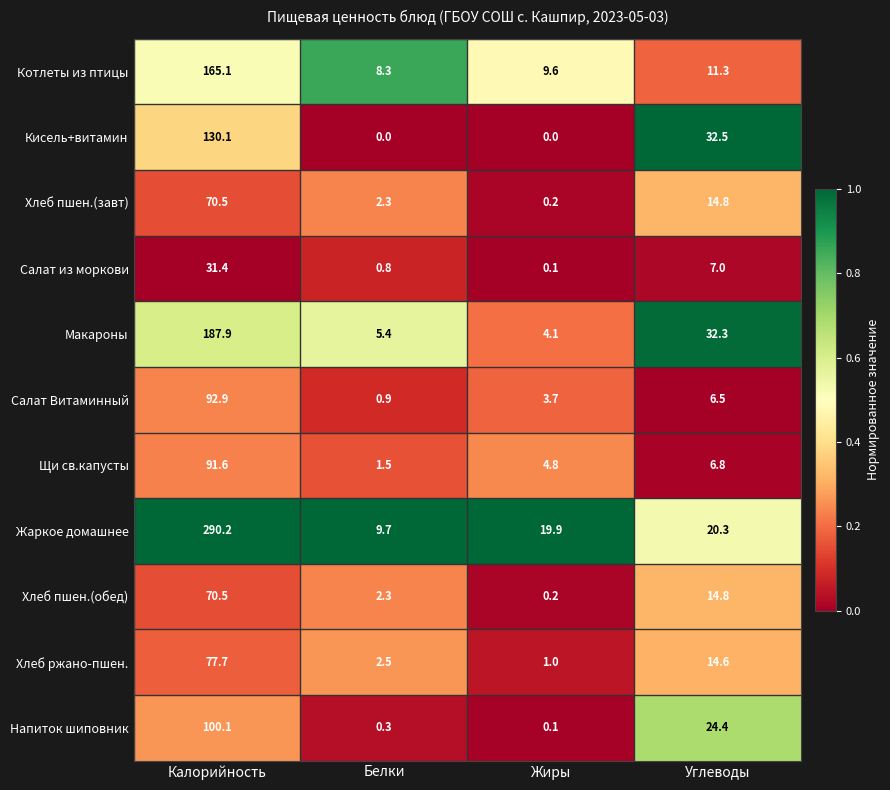

At which label is Хлеб пшен.(завт) closest to 35?

Углеводы